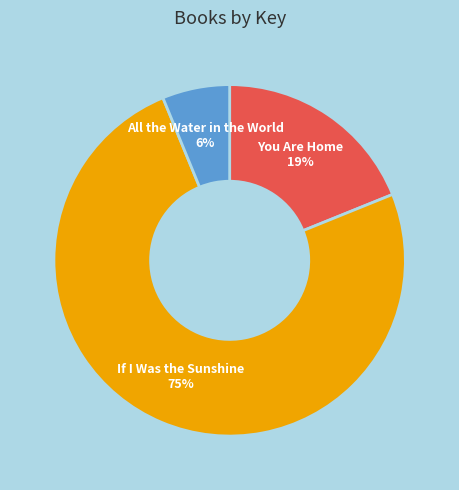

The If I Was the Sunshine slice represents 65% of the pie. True or false?

False